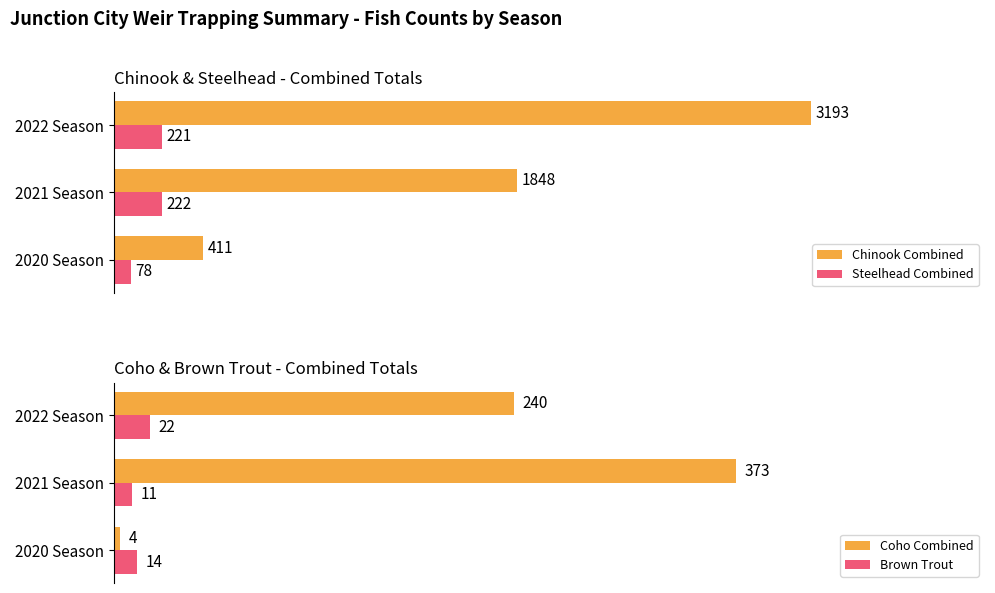

Which series has the largest total across all categories?

Chinook Combined